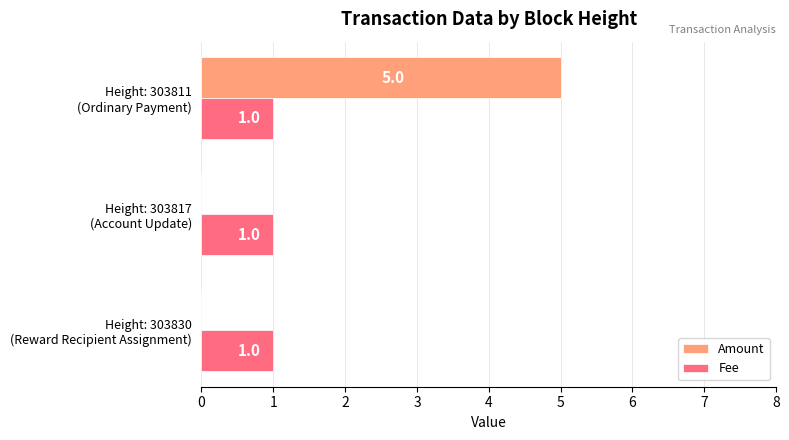

What is the greatest value displayed?

5